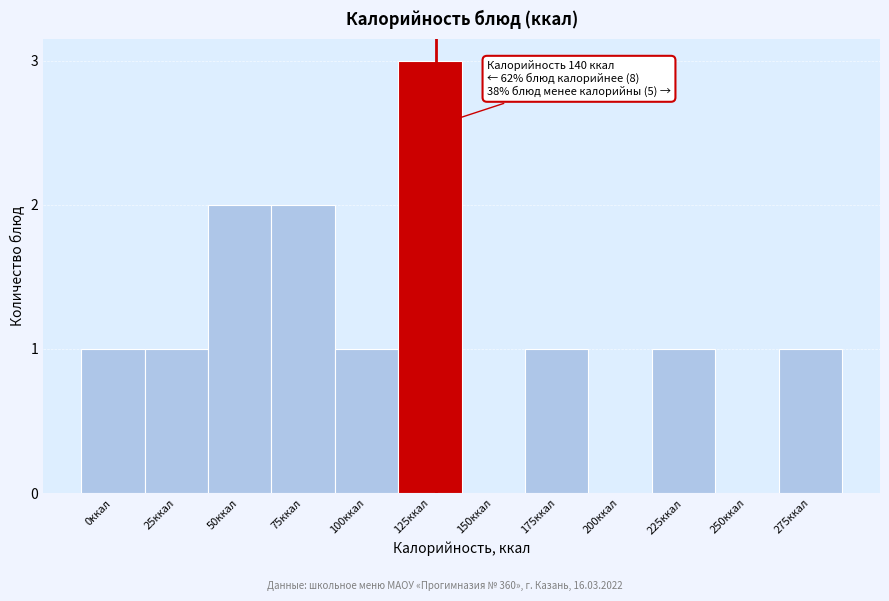

Reading right to left, transcribe all the data shown in this chart.

275ккал=1	250ккал=0	225ккал=1	200ккал=0	175ккал=1	150ккал=0	125ккал=3	100ккал=1	75ккал=2	50ккал=2	25ккал=1	0ккал=1